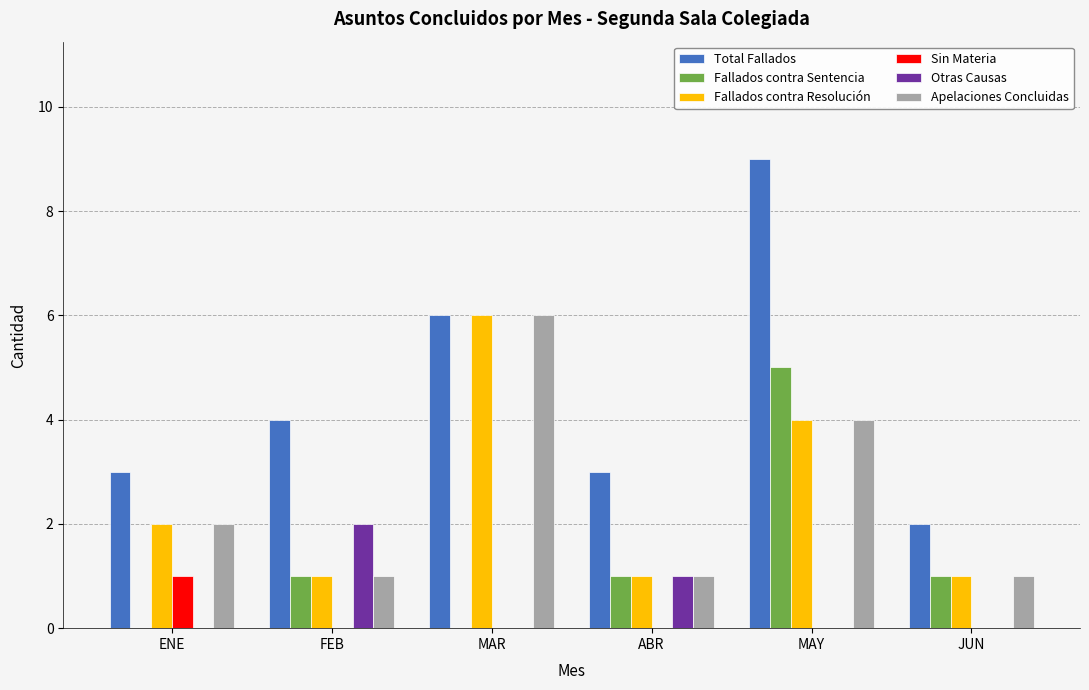

The value of Total Fallados at MAR is 9. True or false?

False